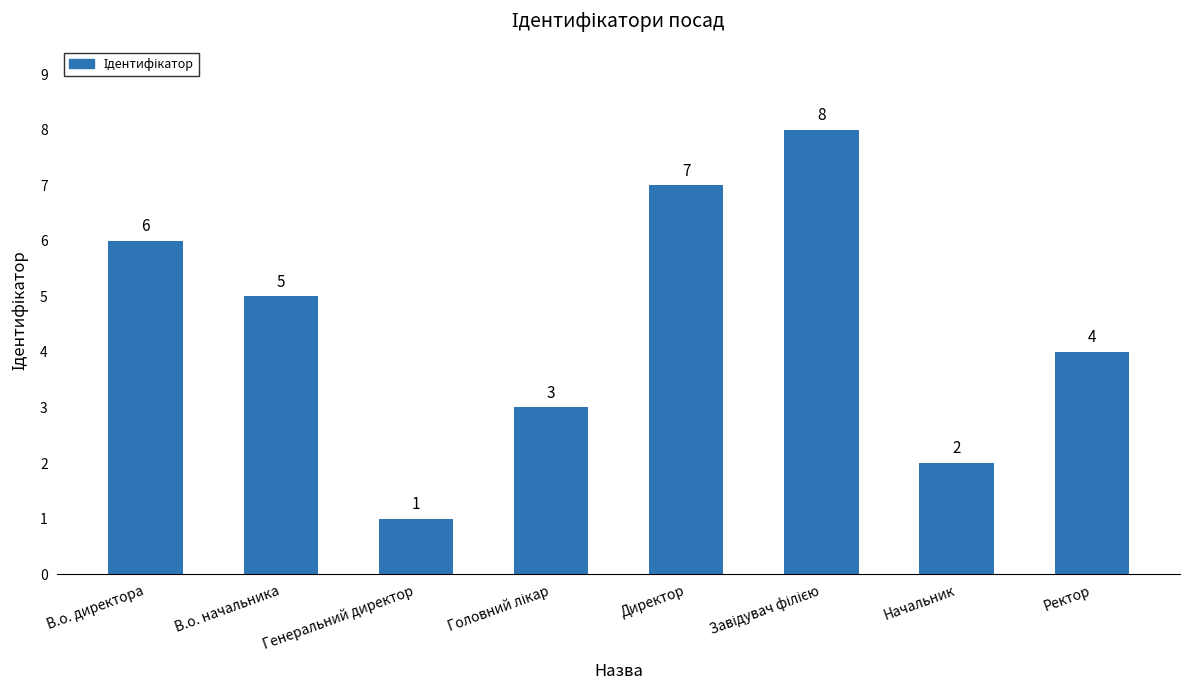

Reading left to right, list all the values displayed in this chart.

6	5	1	3	7	8	2	4